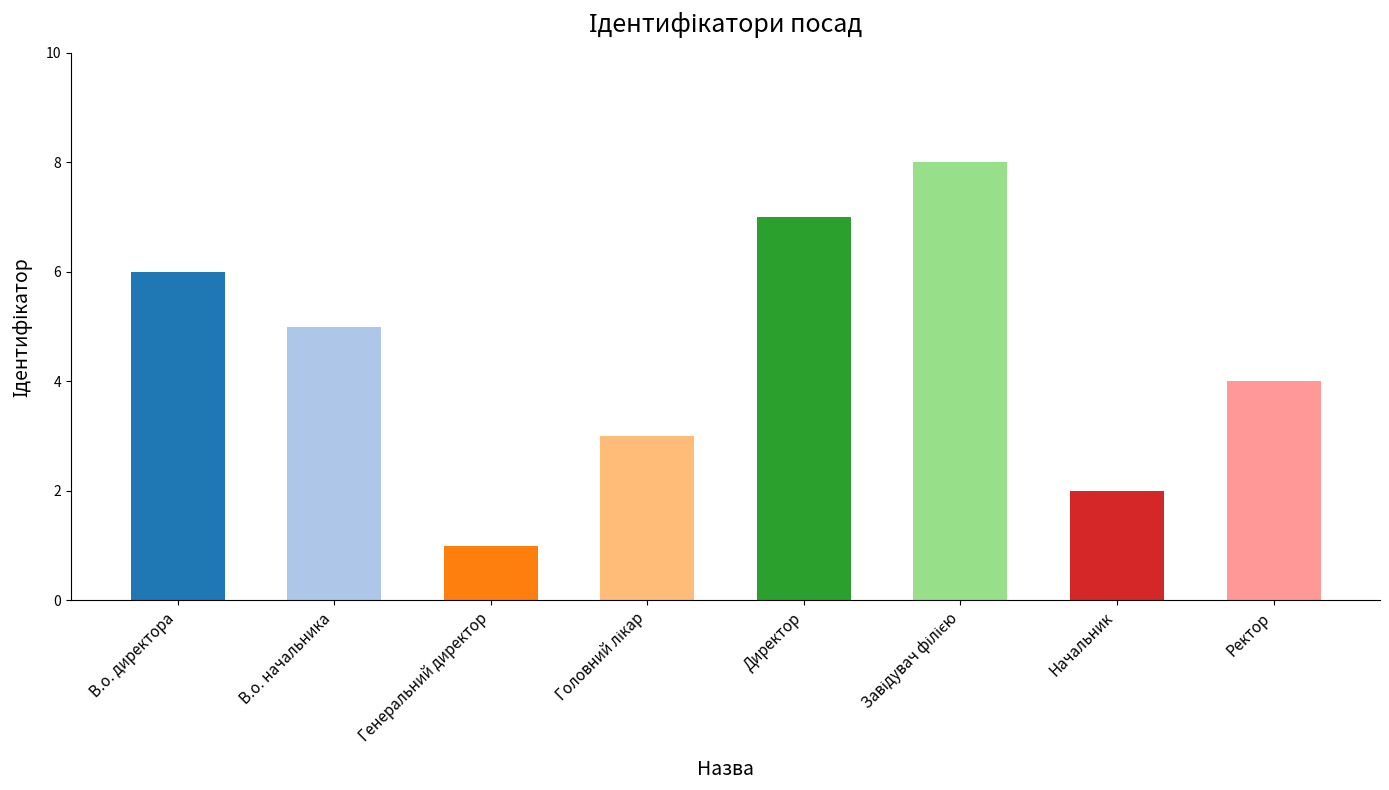

What is the greatest value displayed?

8